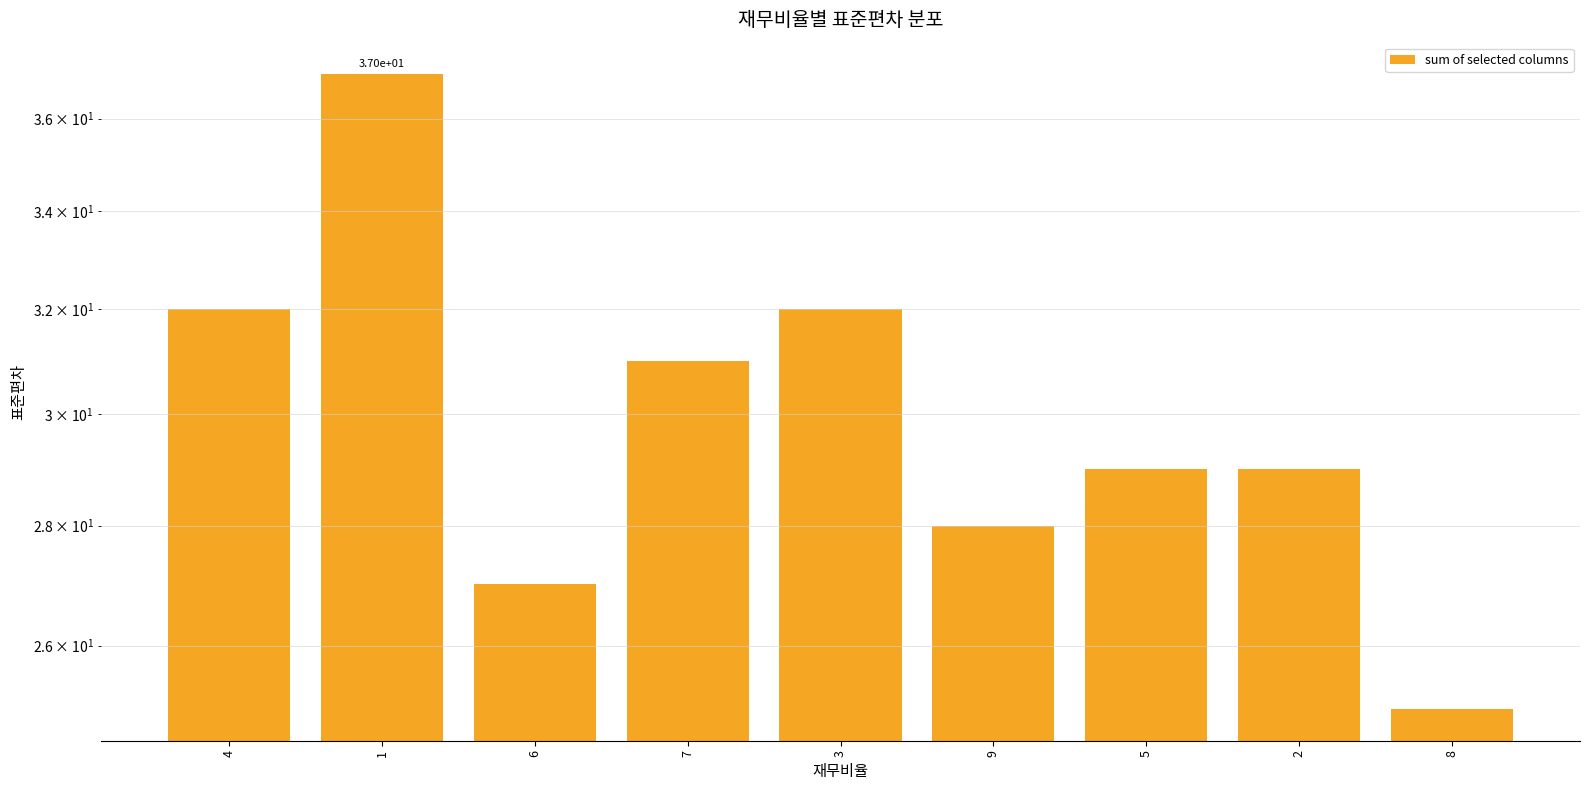

Which label corresponds to the largest value in the chart?

1